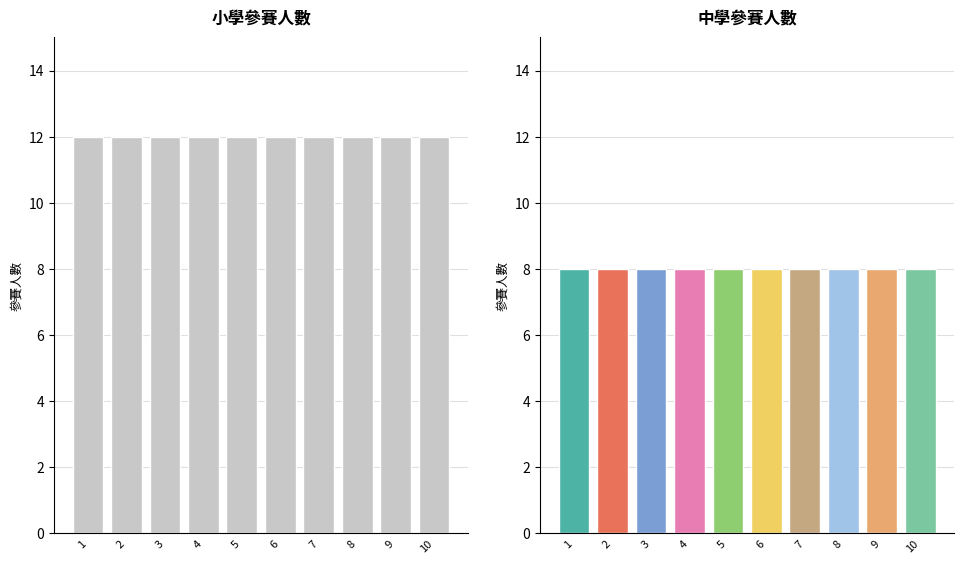

Rank the series at 7 from lowest to highest value.

中學, 小學